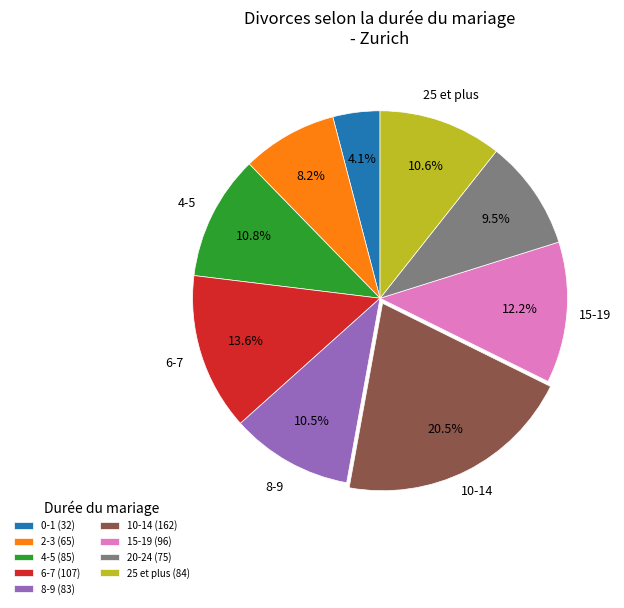

How many slices are in this pie chart?

9